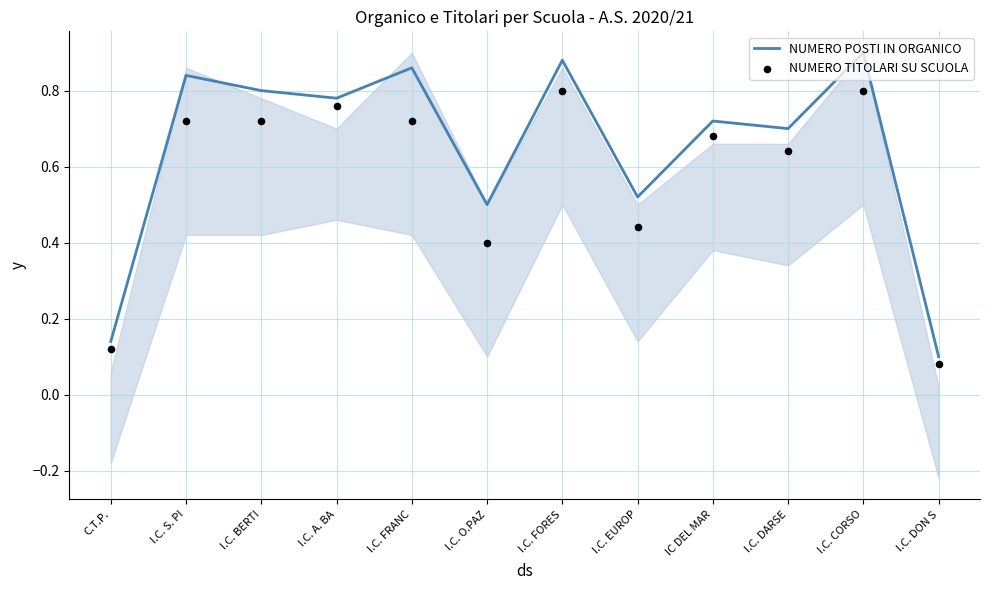

Which series reaches the maximum Y coordinate?

NUMERO POSTI IN ORGANICO